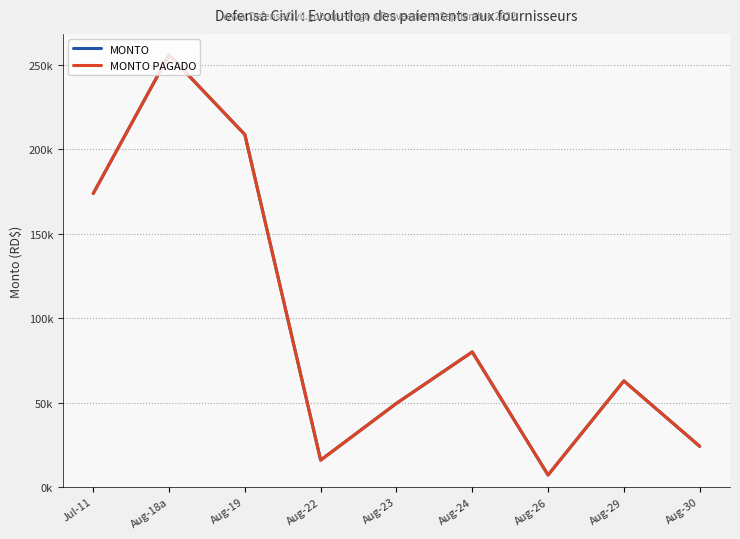

What is the difference between the second highest and minimum values in the MONTO series?

201761.5